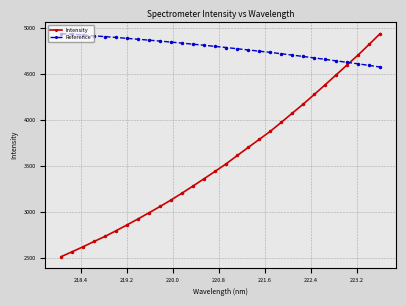

What is the lowest value of the Intensity series?

2510.8